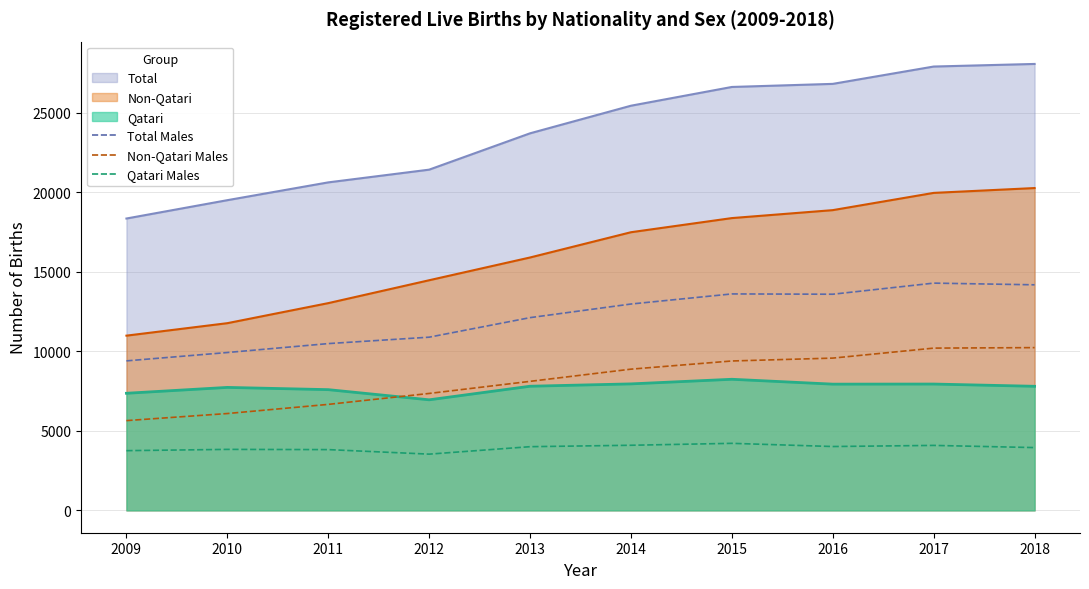

Where is Total Males nearest to the value 11845?

2013